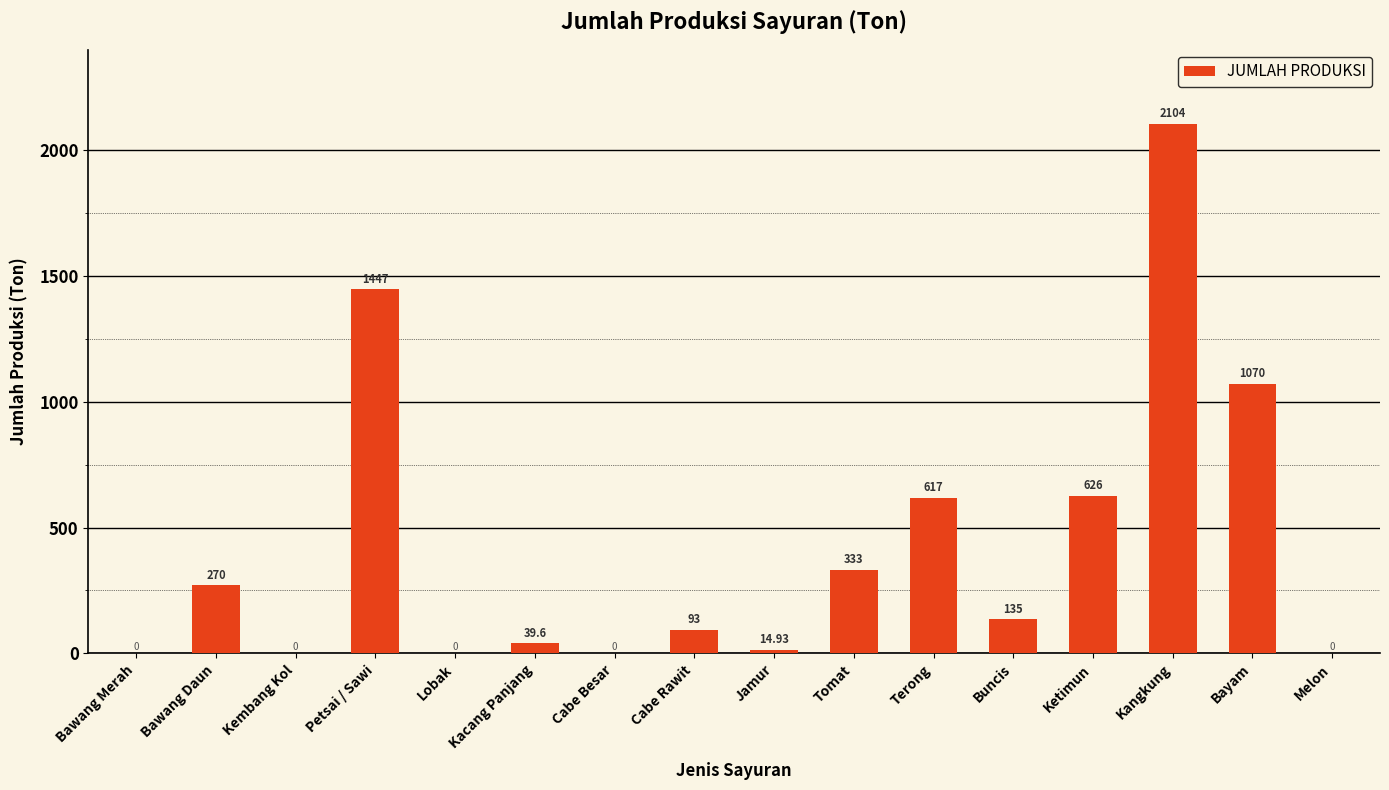

Count the number of data series in this chart.

1